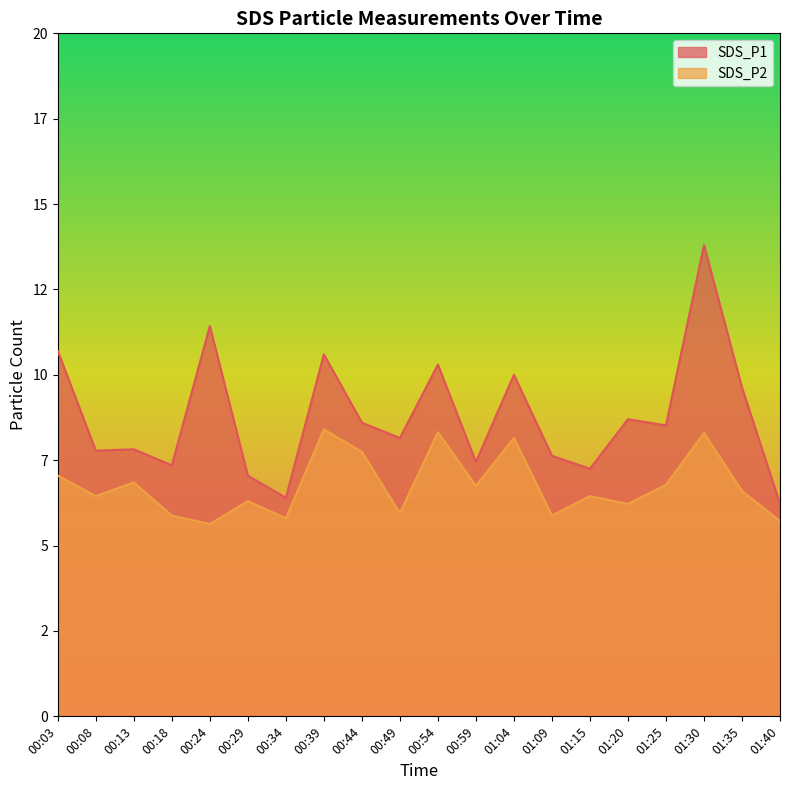

Rank the series at 00:49 from lowest to highest value.

SDS_P2, SDS_P1